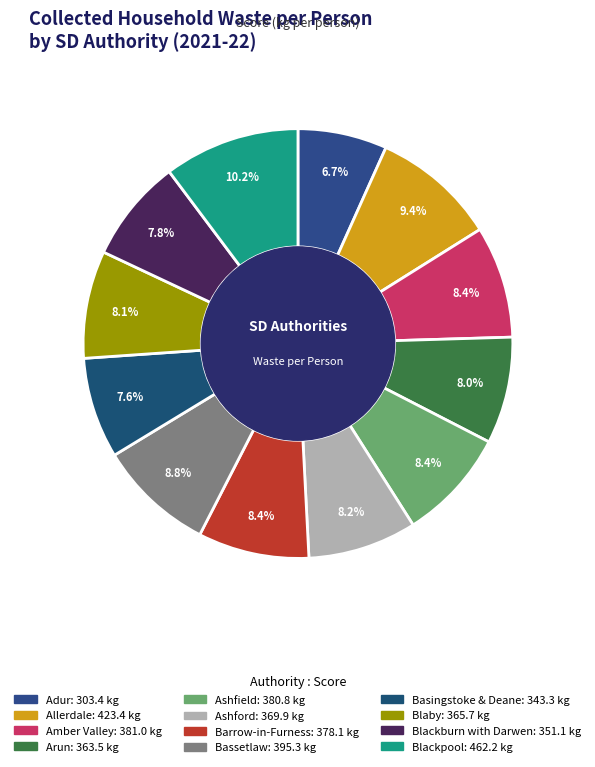

Is it true that Arun is 8% of the pie?

True